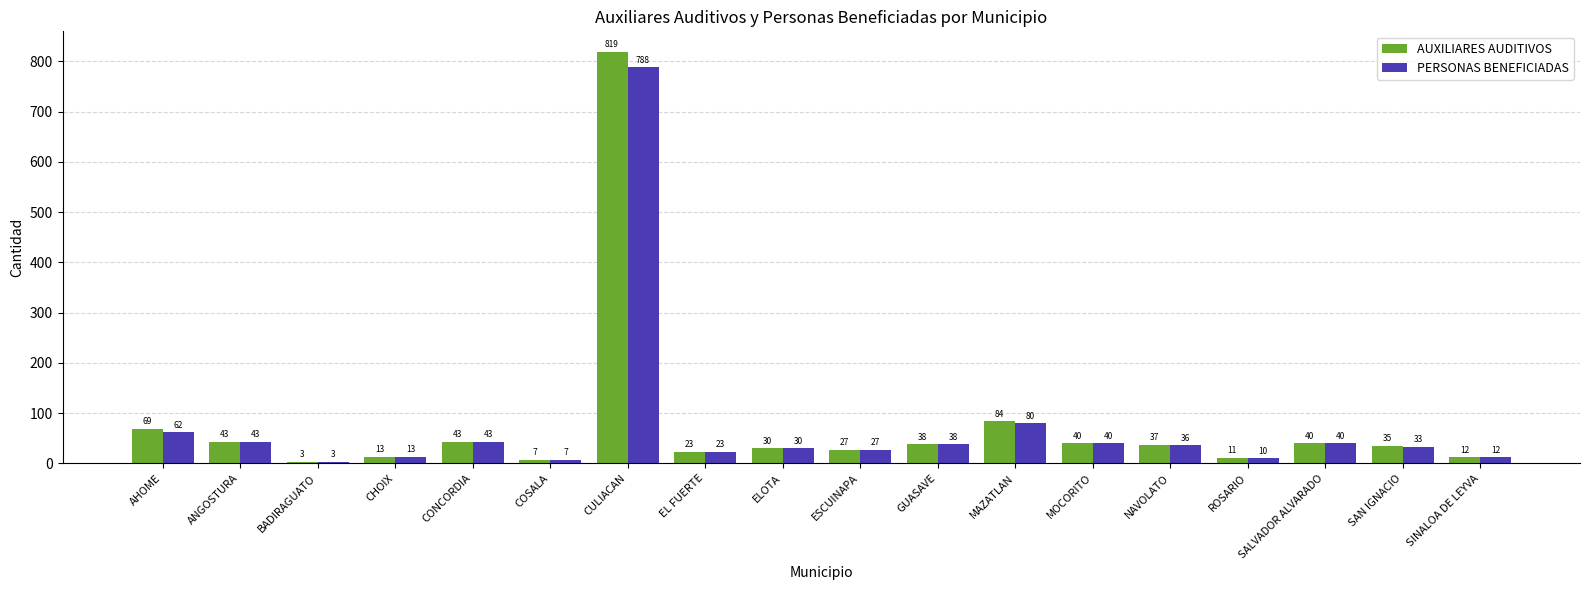

What is the value of the PERSONAS BENEFICIADAS bar at the 15th from the left?

10